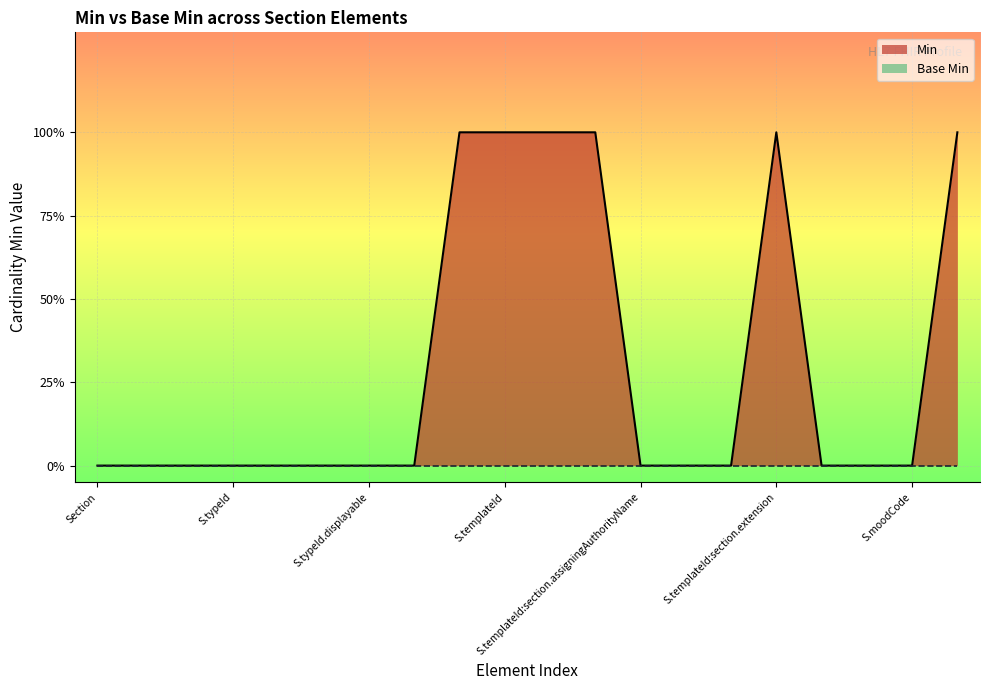

How many data points does each series have?

20